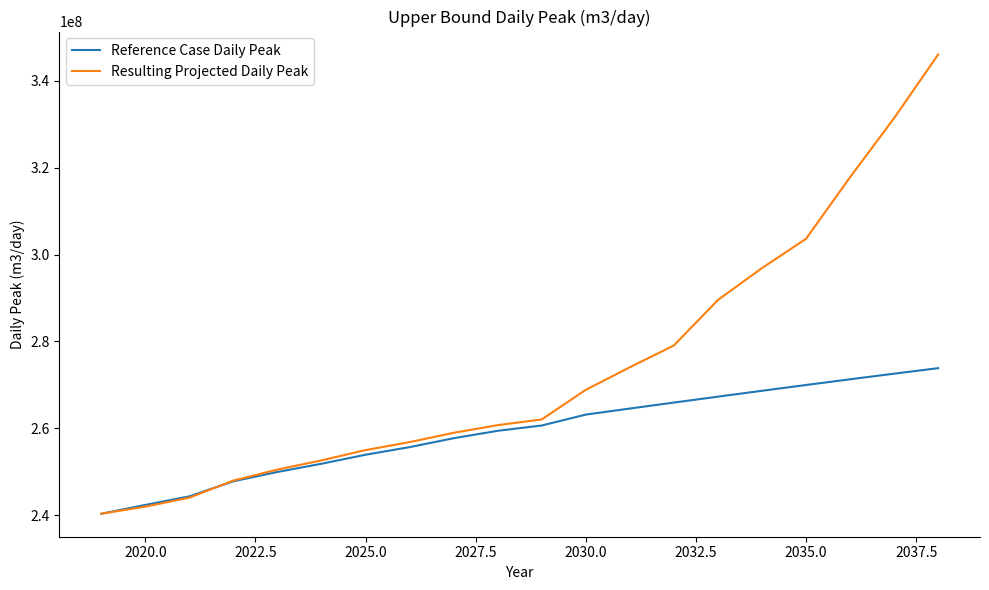

Which series has the widest spread of values?

Resulting Projected Daily Peak